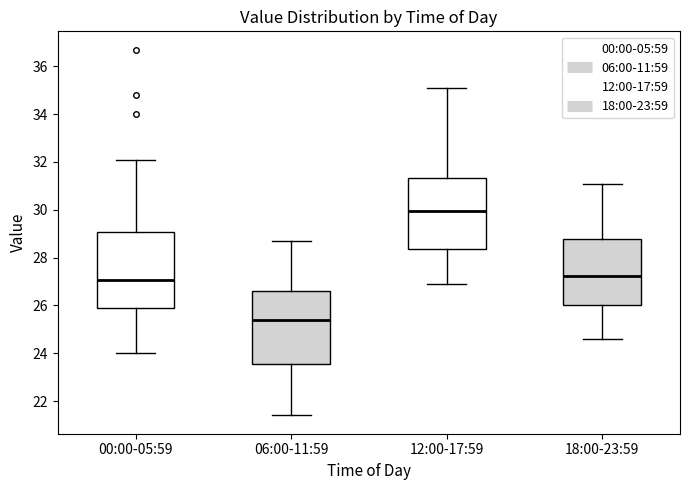

Which box's median line is the highest?

12:00-17:59